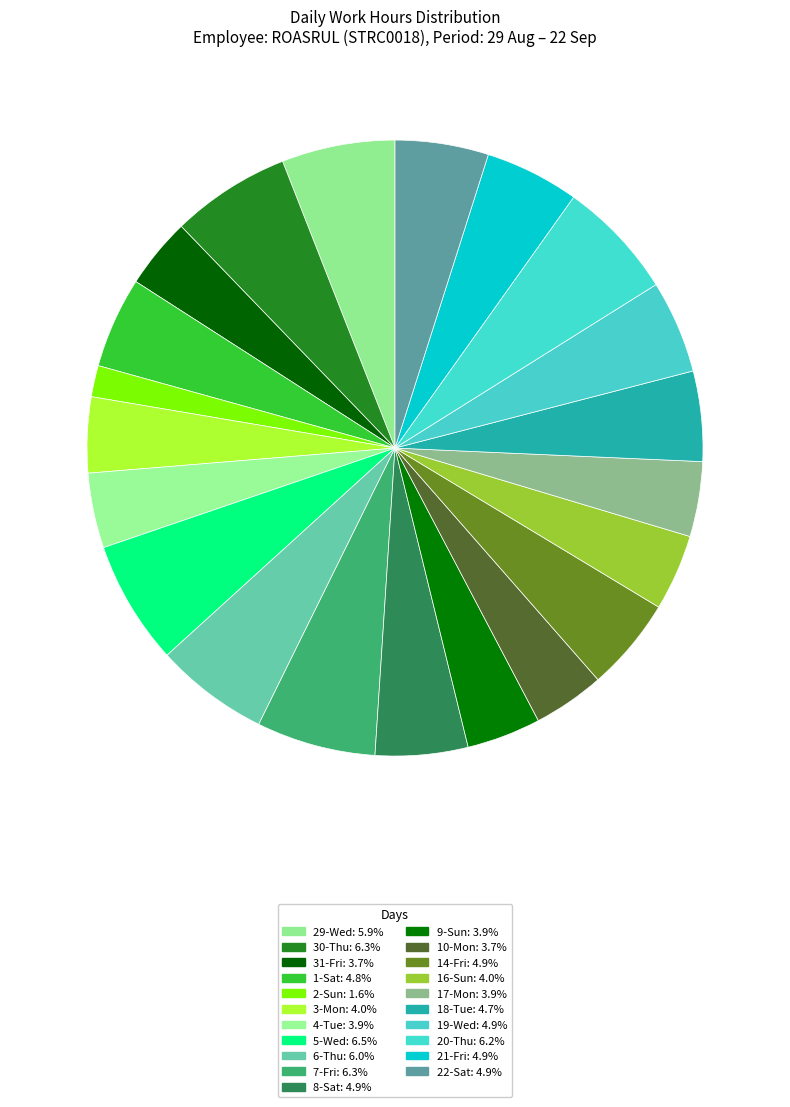

Count the number of slices in the pie.

21